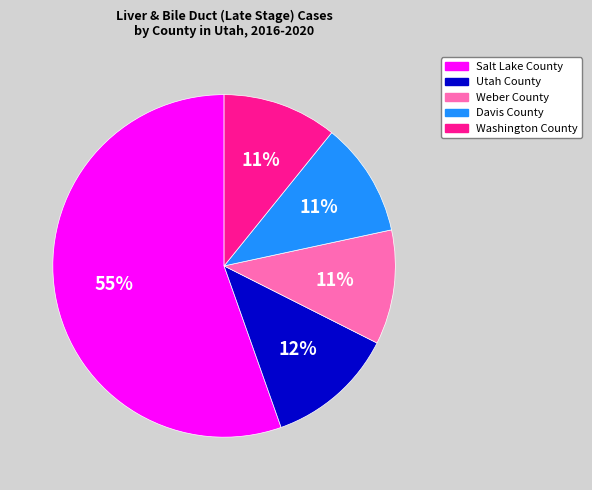

Is the sum of Weber County and Utah County greater than half?

No